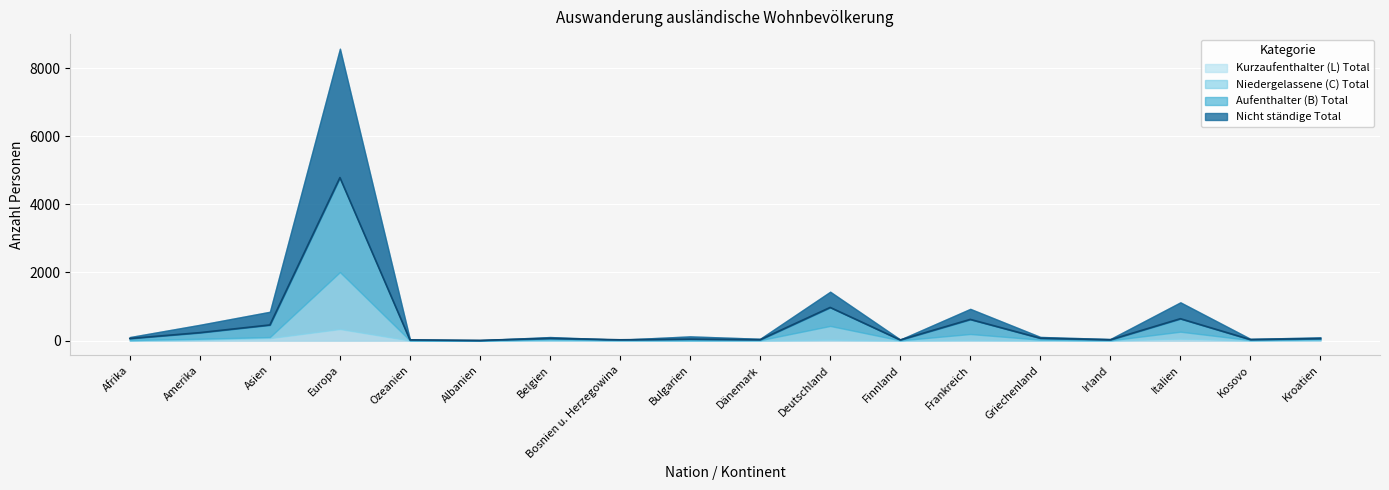

What is the sum of the Aufenthalter (B) Total values at Italien and Kosovo?

396